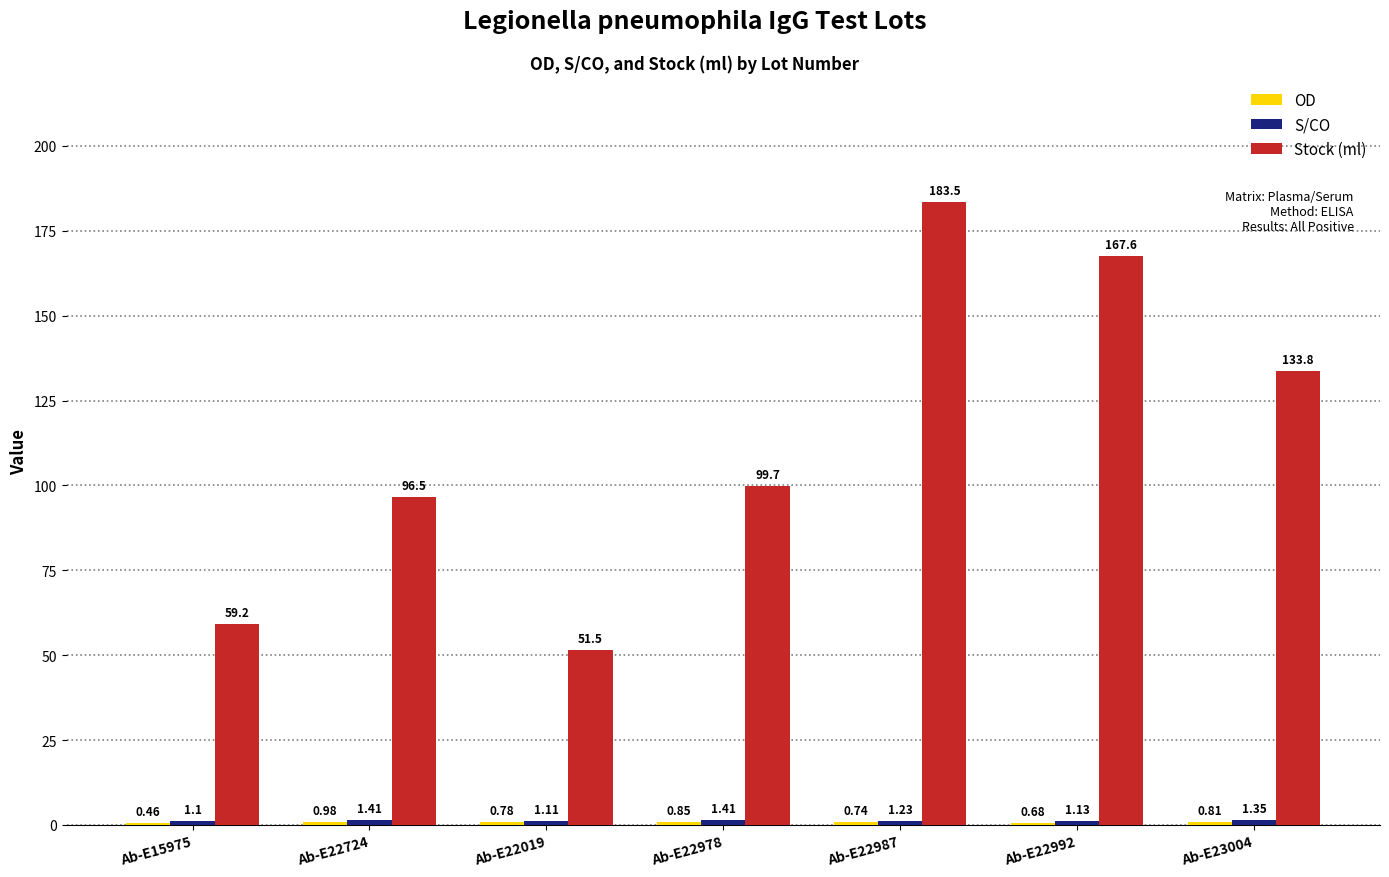

Which series changed the most between Ab-E22978 and Ab-E23004?

Stock (ml)